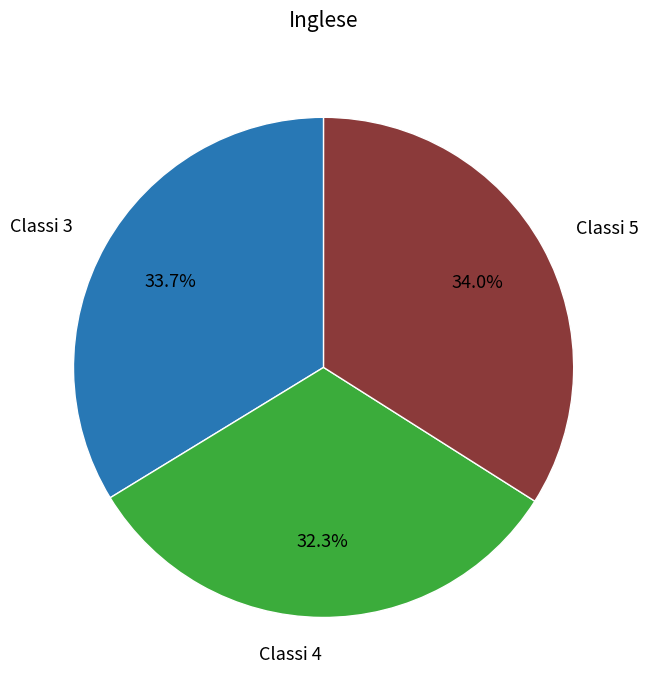

Combined, do Classi 5 and Classi 4 account for over 50%?

Yes